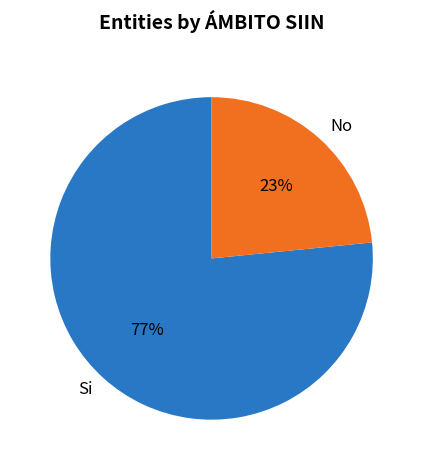

Which category has the smallest portion of the pie?

No